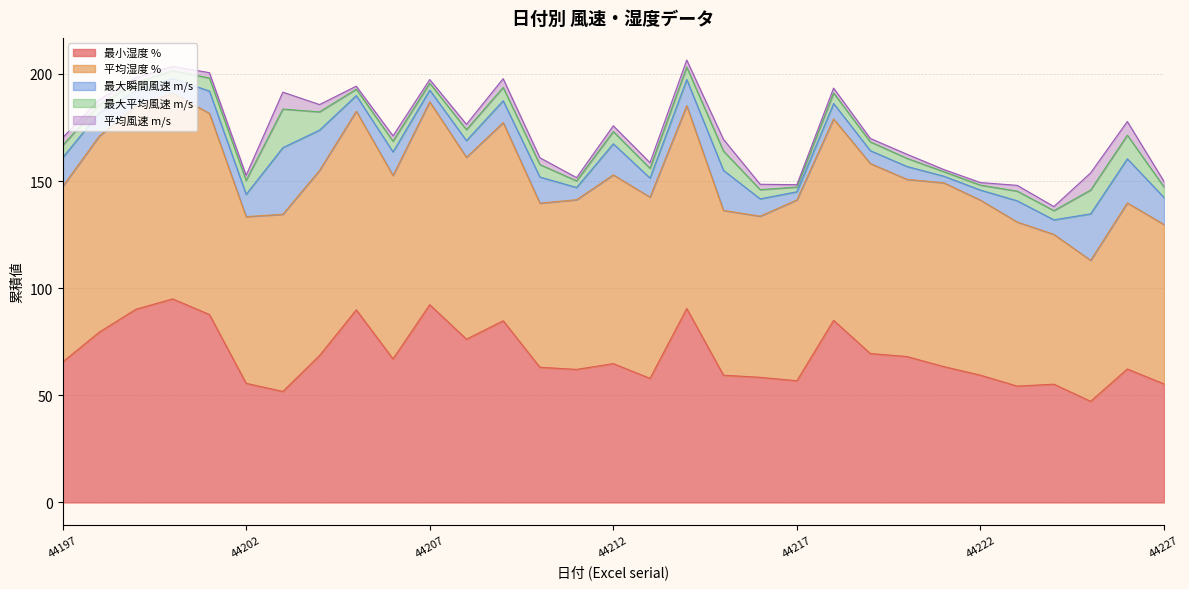

At which label does 最大瞬間風速 m/s first exceed 9?

44197